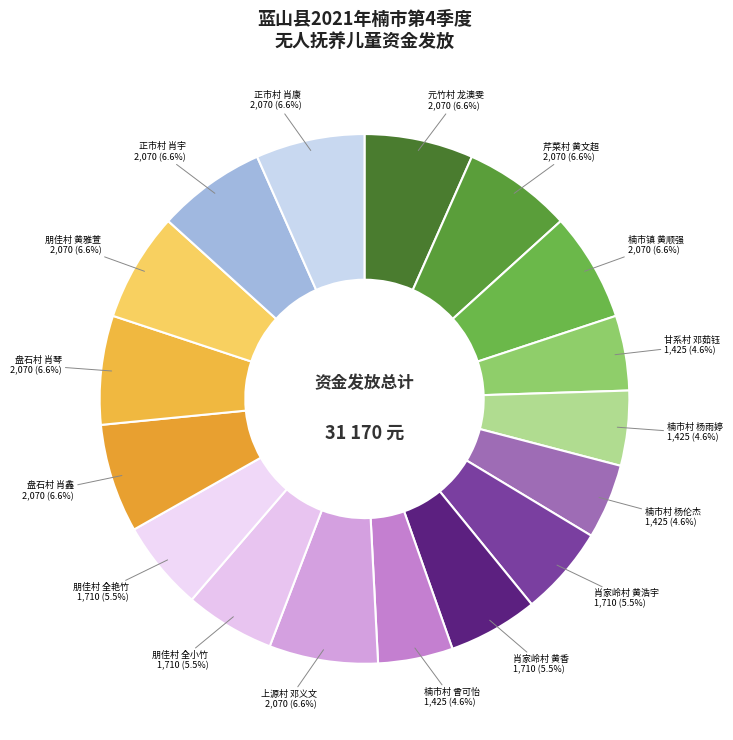

To the nearest percent, what portion does 甘系村 邓茹钰 represent?

5%